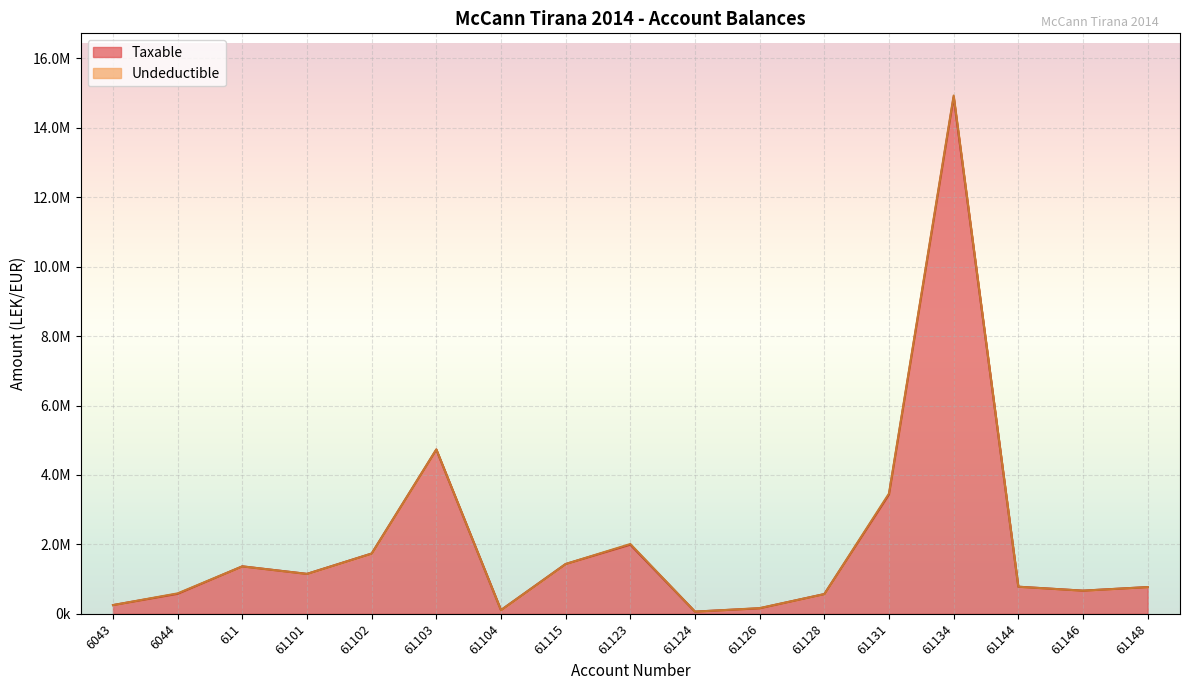

What is the smallest value displayed?

61813.2